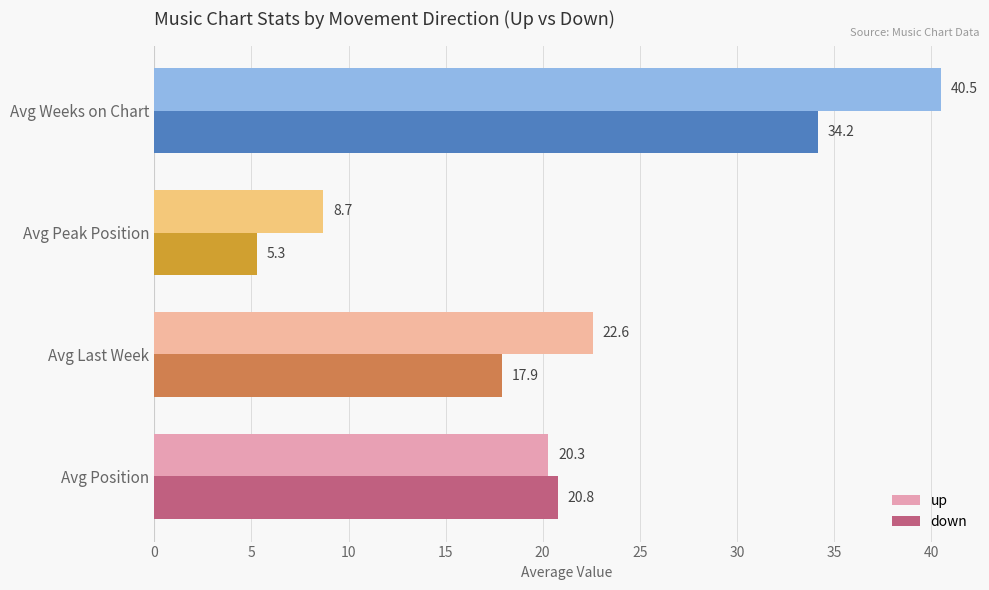

Rank the series by their average value, from lowest to highest.

down, up